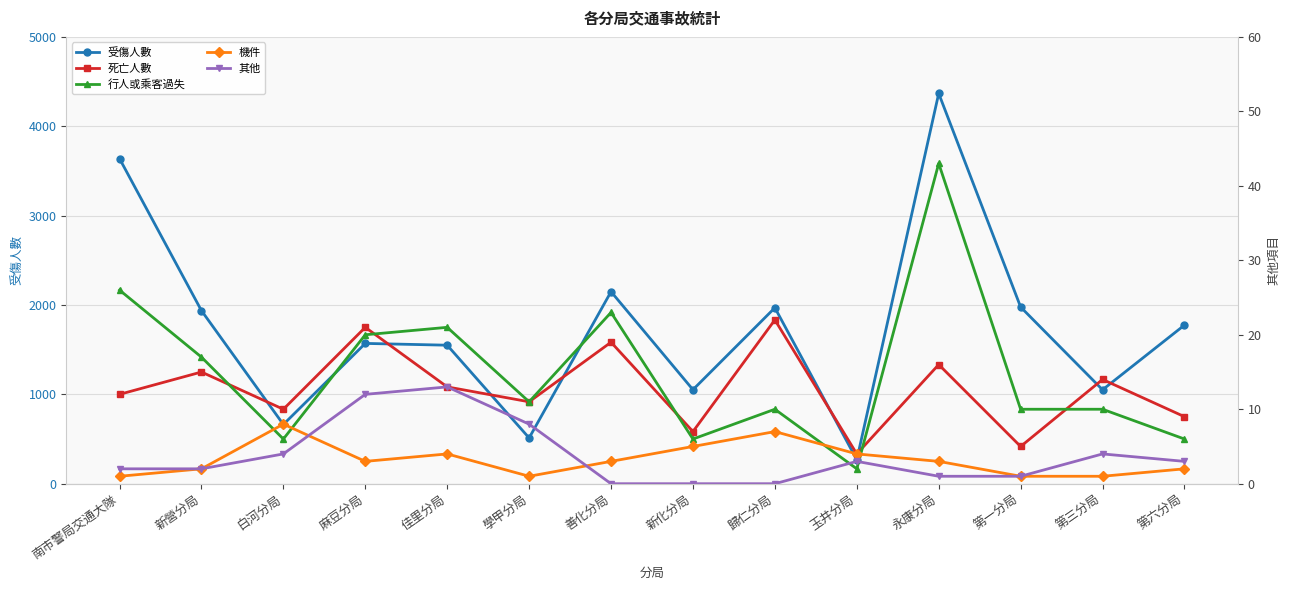

True or false: 其他 and 行人或乘客過失 cross at least once.

True